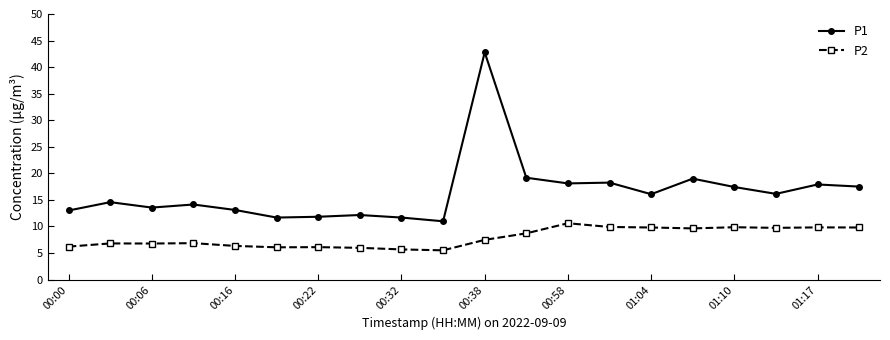

What is the value of the P1 point at the 7th from the left?

11.8